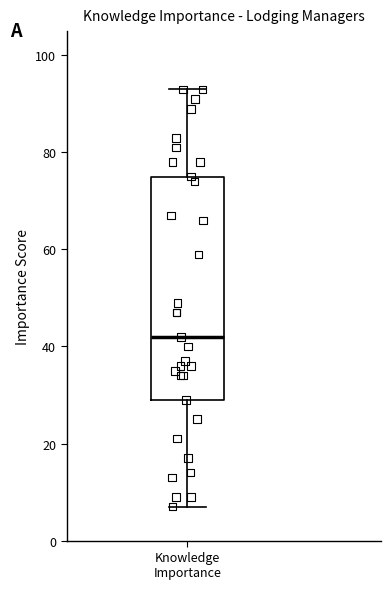

Read this box plot against the y-axis: the position of the median line, the range covered by the box, and the ends of both whiskers. The values are not printed on the chart, so give them approximately, as read against the axis.

median 42, box 30 to 76, whiskers 8 to 94